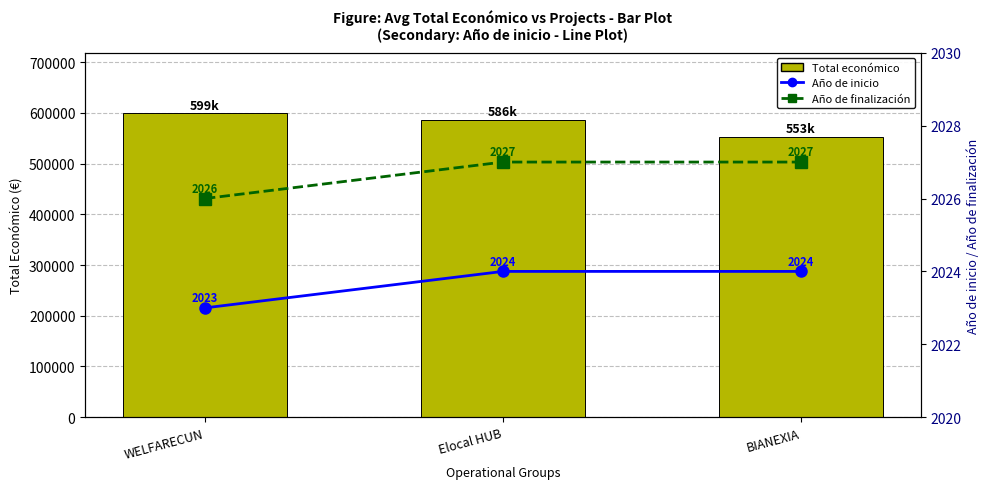

Rank the series at BIANEXIA from highest to lowest value.

Total económico, Año de finalización, Año de inicio